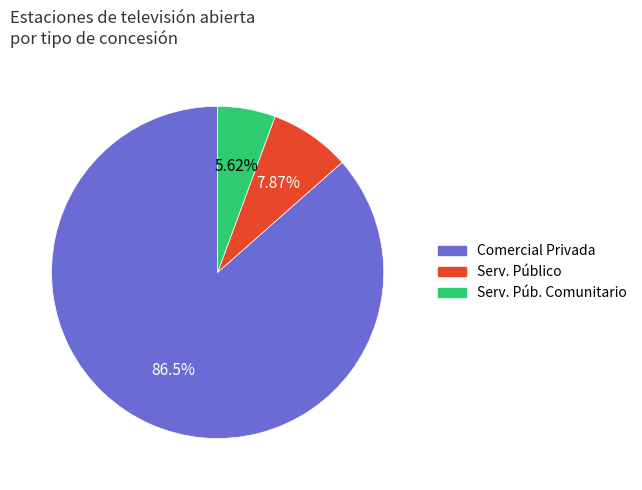

Is there a majority slice in this chart?

Yes